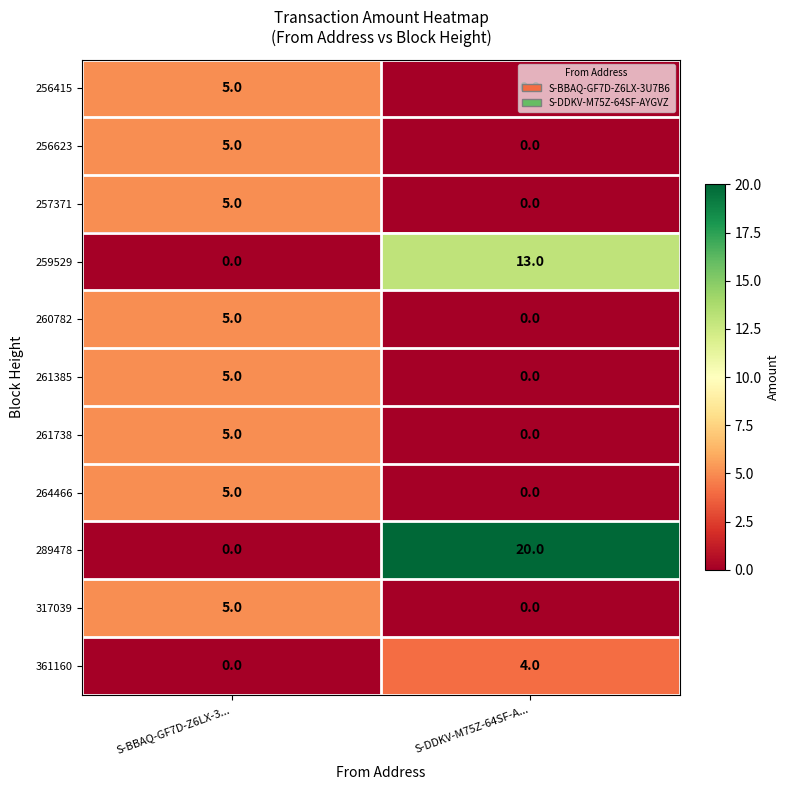

The 260782 series shows -3 at S-DDKV-M75Z-64SF-A.... True or false?

False